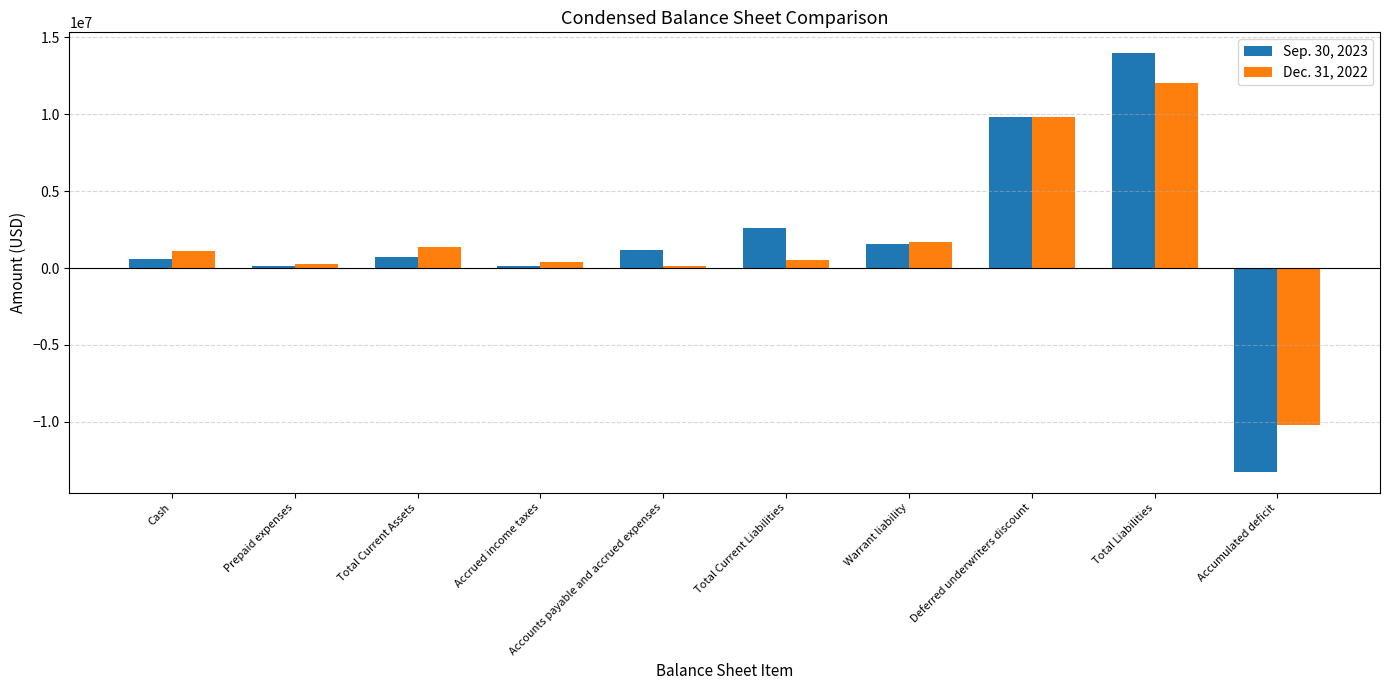

What is the difference between the highest and lowest values at Prepaid expenses?

177879